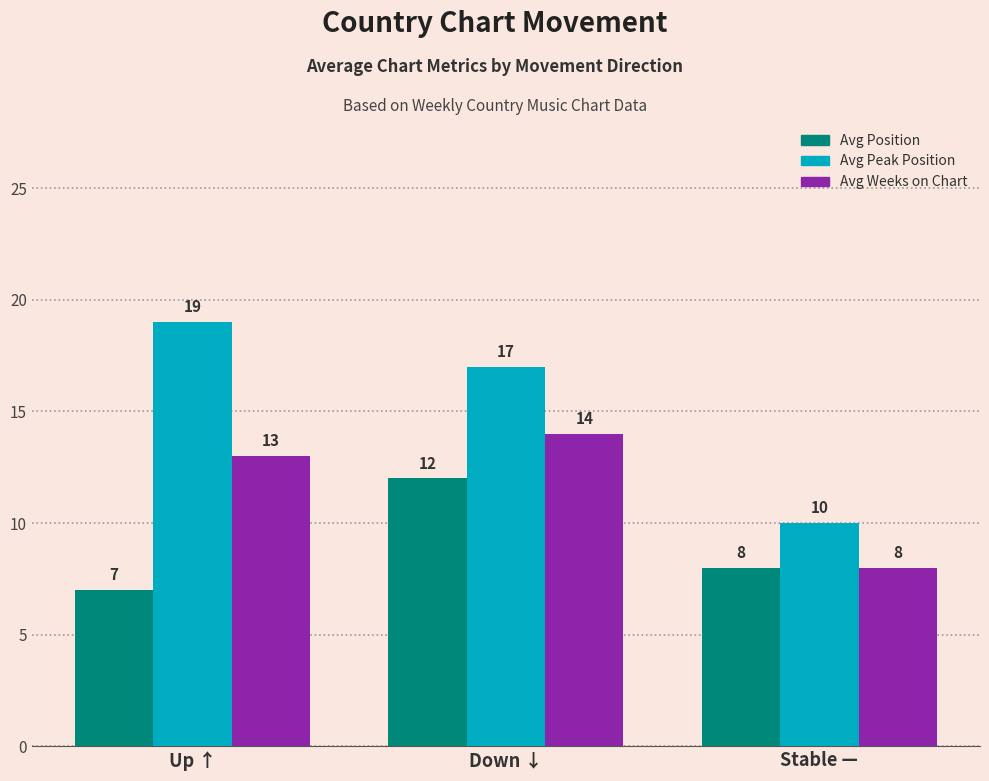

What is the label of the 2nd bar from the left?

Down ↓